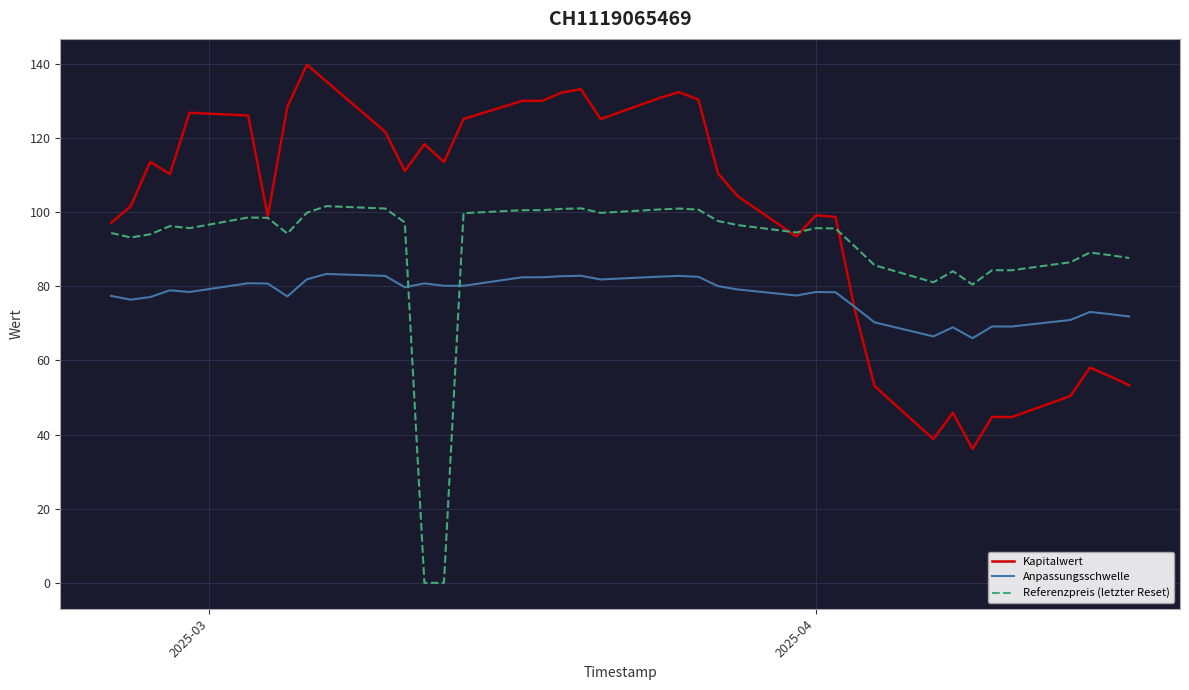

What is the highest value of the Anpassungsschwelle series?

83.3